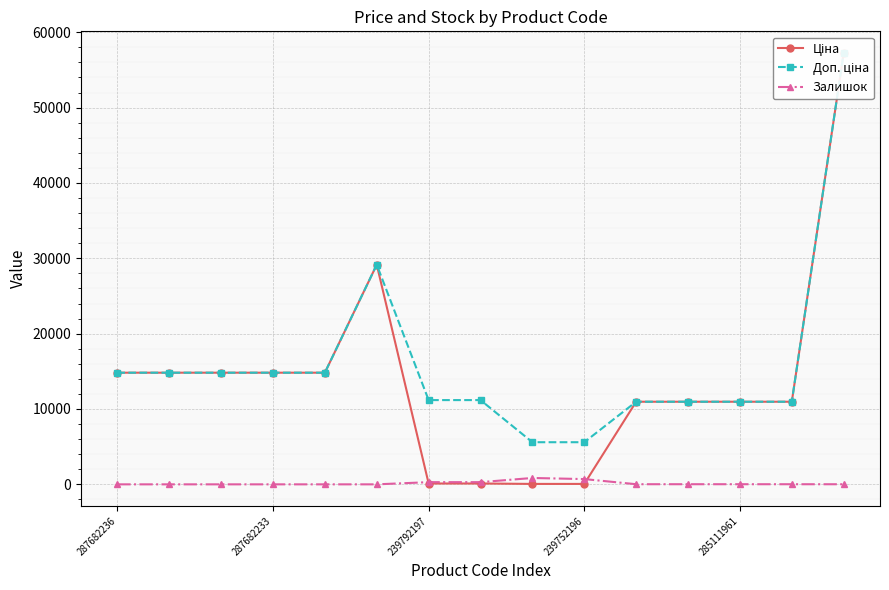

Read the Доп. ціна value at 8.

5591.0